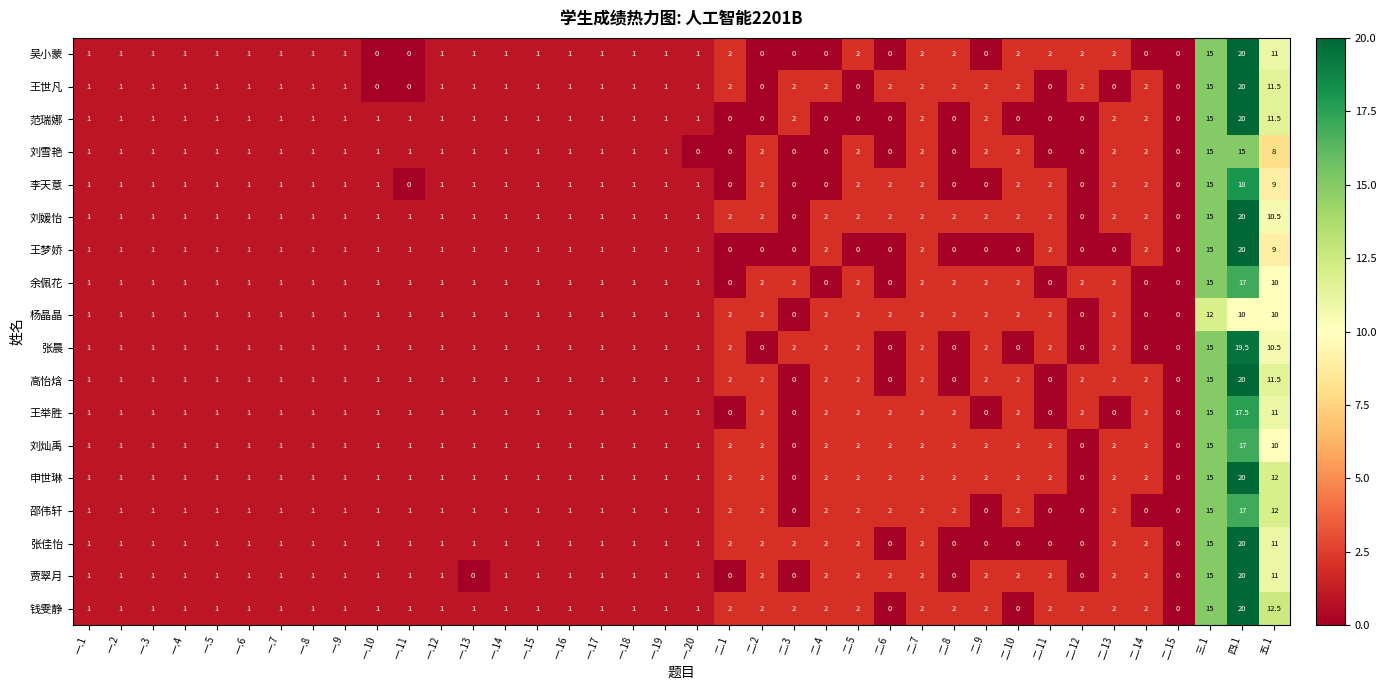

What is the average value of the 吴小蒙 series?

2.1